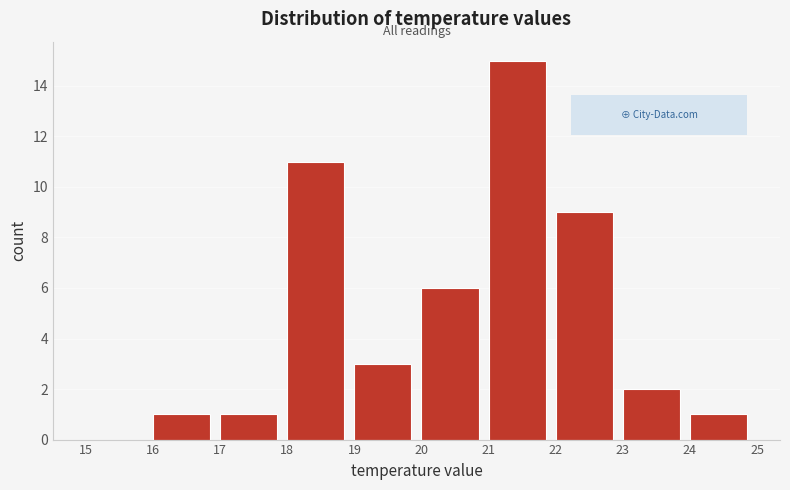

Reading left to right, transcribe this chart: for each bar, give the range it covers on the x-axis and its height. The values are not printed on the chart, so give them approximately, as read against the axis.

15 to 16: 0
16 to 17: 1
17 to 18: 1
18 to 19: 11
19 to 20: 3
20 to 21: 6
21 to 22: 15
22 to 23: 9
23 to 24: 2
24 to 25: 1